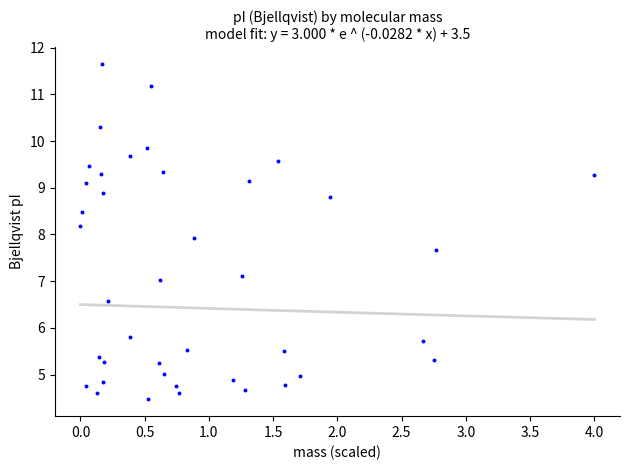

What is the range of X values (max minus min)?

4.0